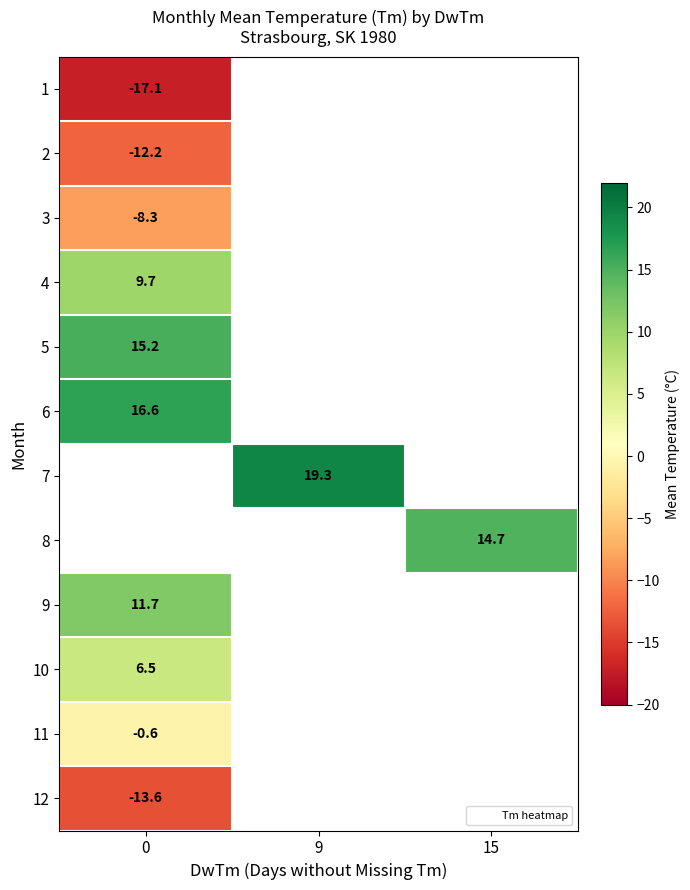

At how many categories does at least one series exceed 2?

3